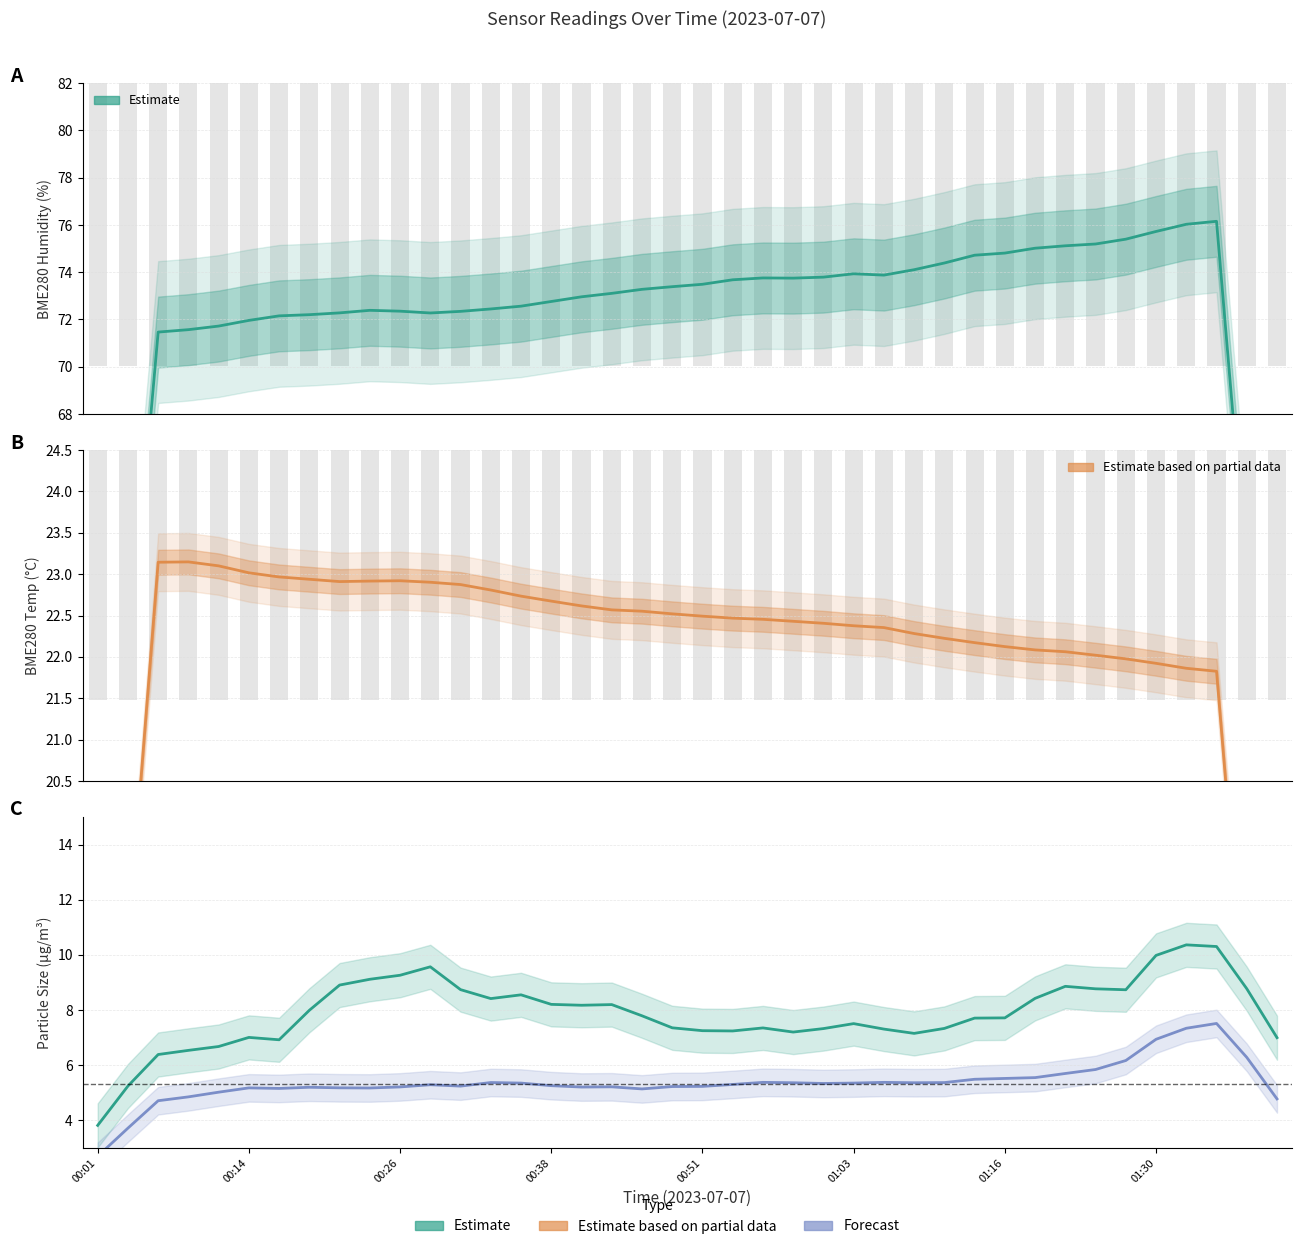

List the labels in order of SDS_P1 (Estimate) value, largest first.

36, 37, 35, 11, 10, 9, 8, 32, 38, 33, 12, 34, 14, 31, 13, 15, 17, 16, 01:30, 18, 30, 29, 25, 19, 22, 28, 24, 26, 20, 21, 23, 27, 01:03, 39, 01:16, 00:51, 00:38, 00:26, 00:14, 00:01